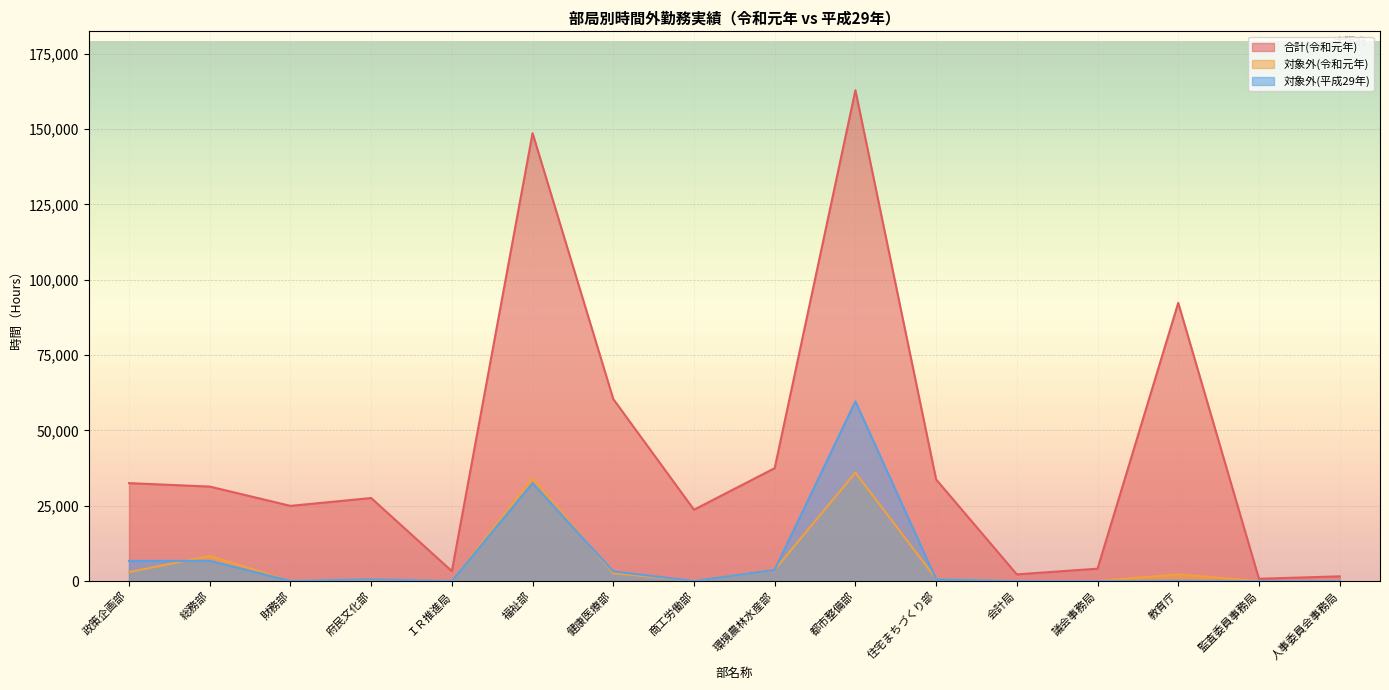

What is the difference between the highest and lowest values at 府民文化部?

27026